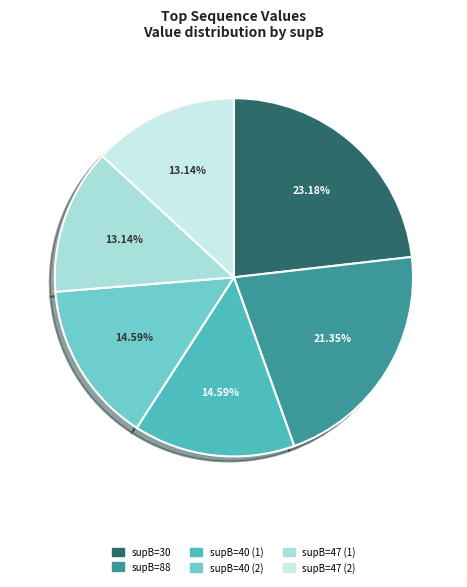

How many slices are in this pie chart?

6